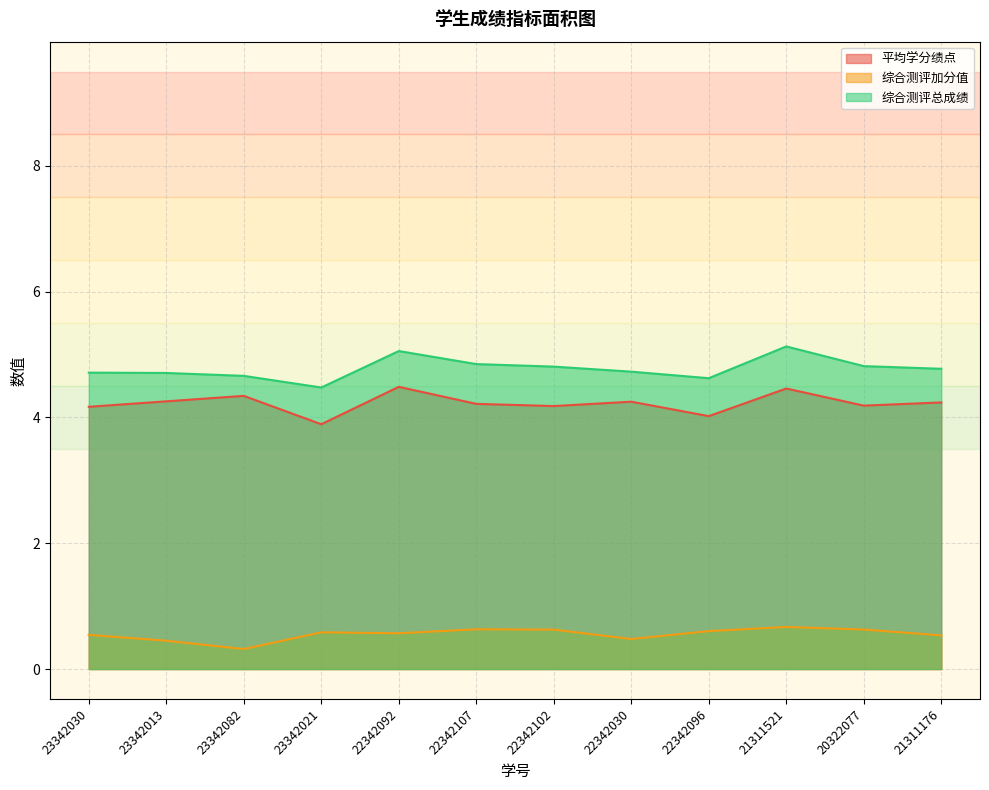

What is the difference between the highest and lowest values at 20322077?

4.2